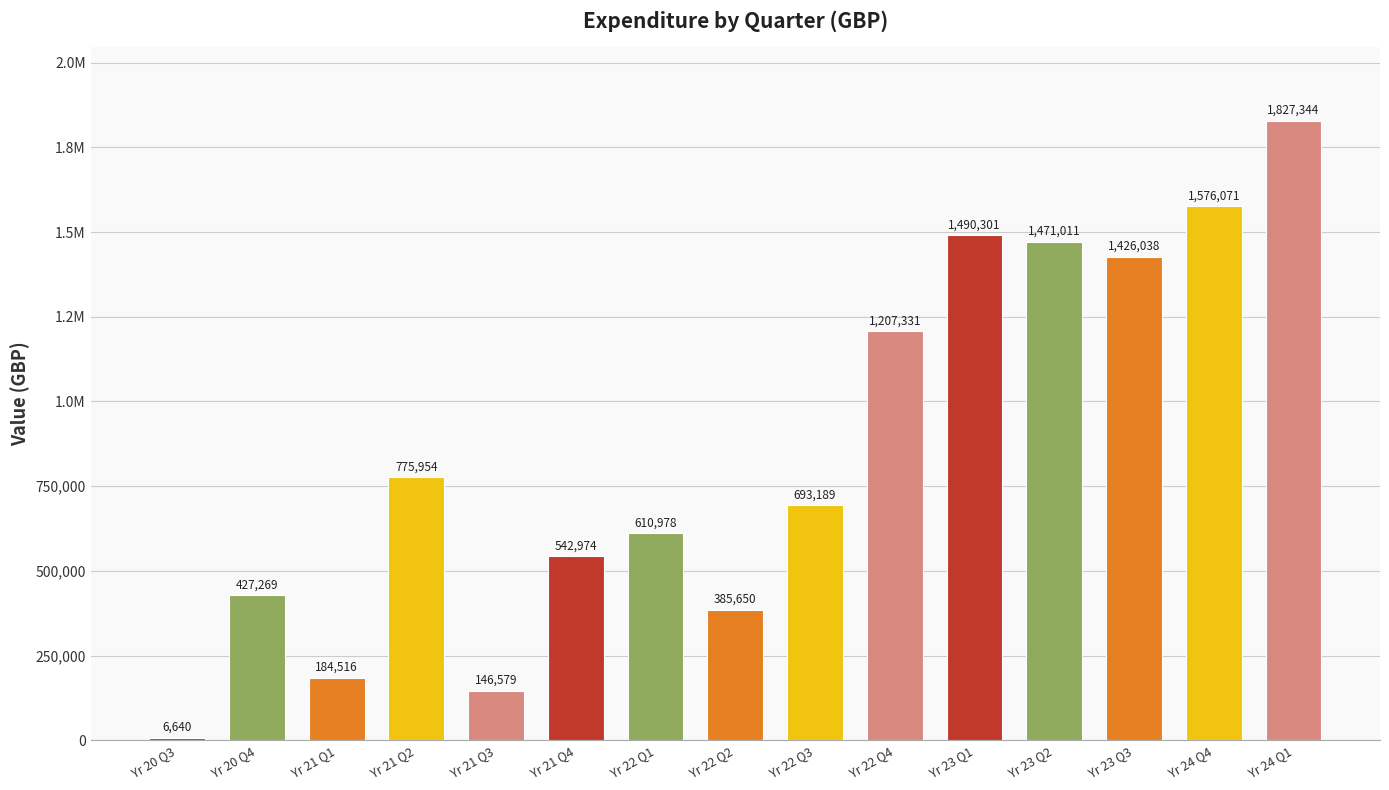

What is the sum of the values at Yr 24 Q4 and Yr 22 Q4?

2783402.1